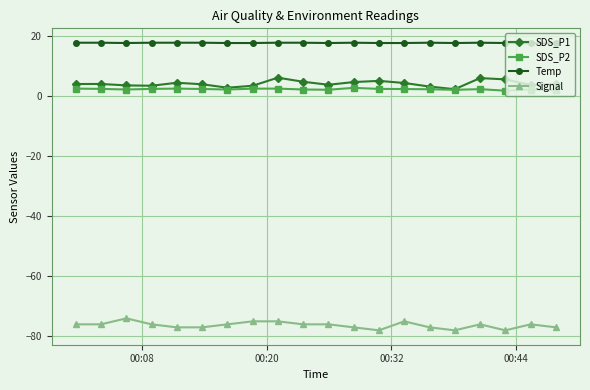

What is the value of the Signal point at the 12th from the left?

-77.0